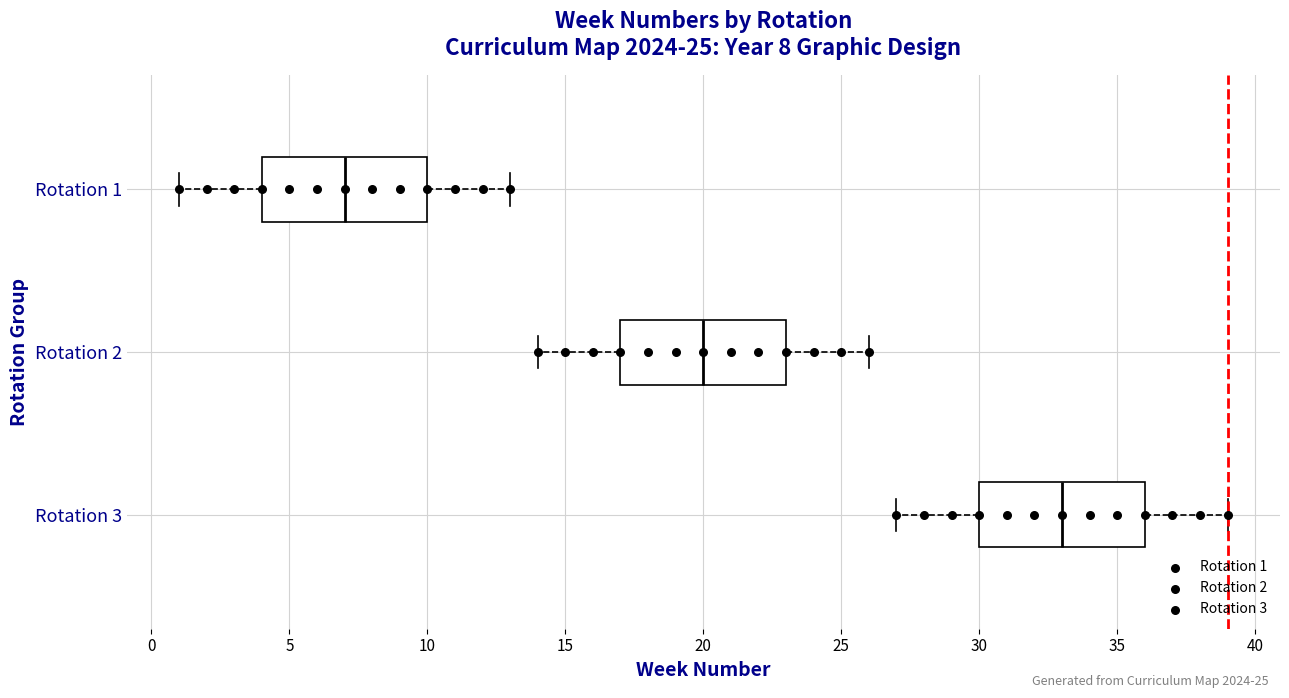

Which box has the furthest to the left median line?

Rotation 1